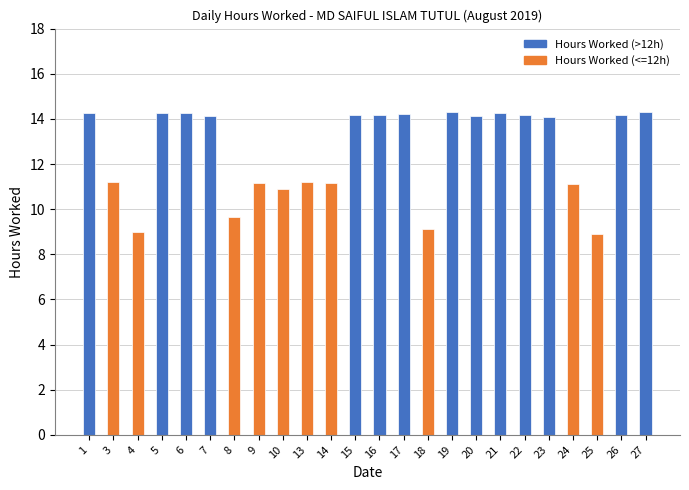

What is the sum of all values?

302.4